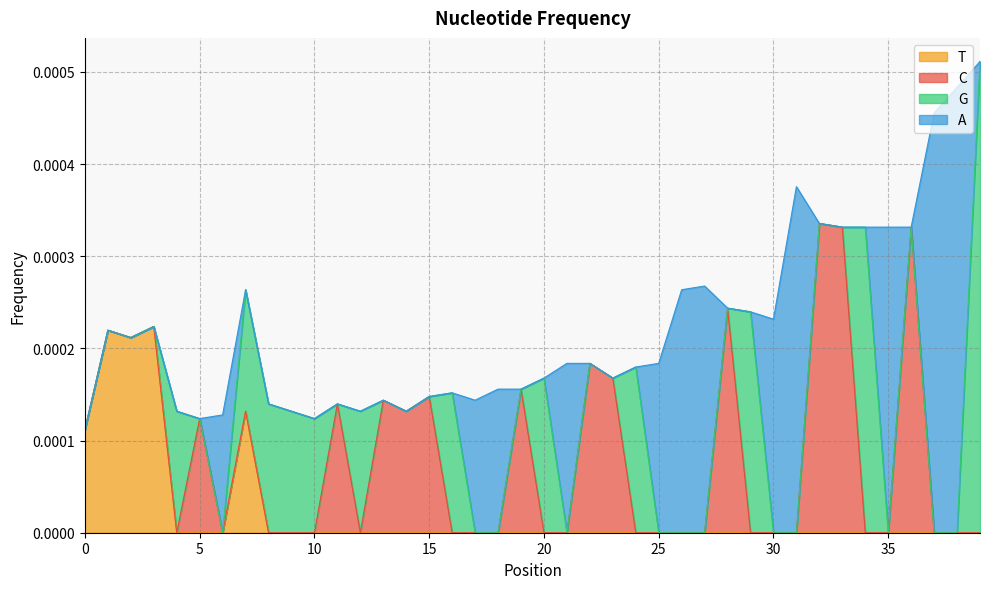

The value of T at 35 is 0.0. True or false?

True